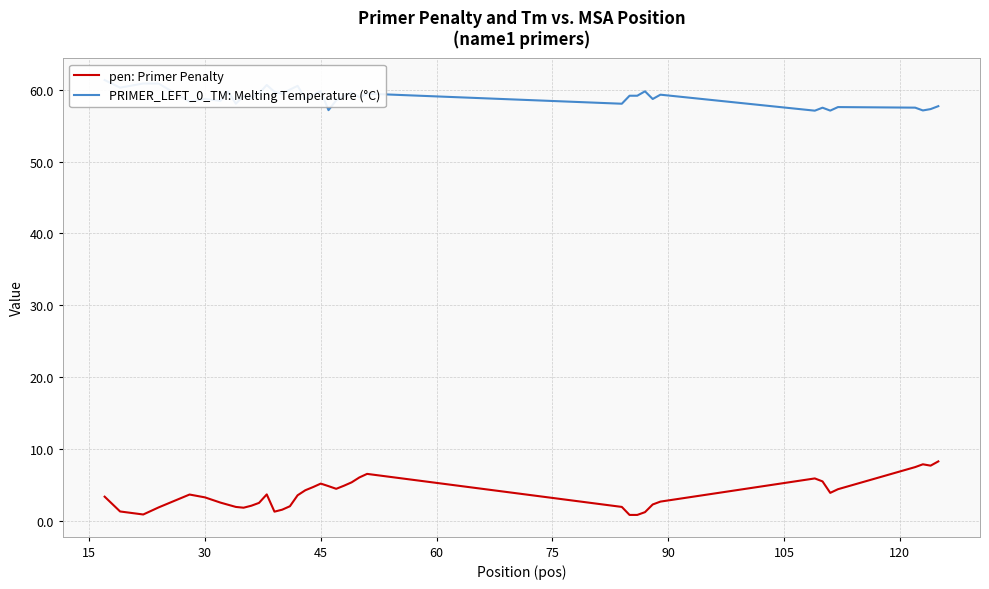

List the series in order of their peak value, highest first.

PRIMER_LEFT_0_TM: Melting Temperature (°C), pen: Primer Penalty